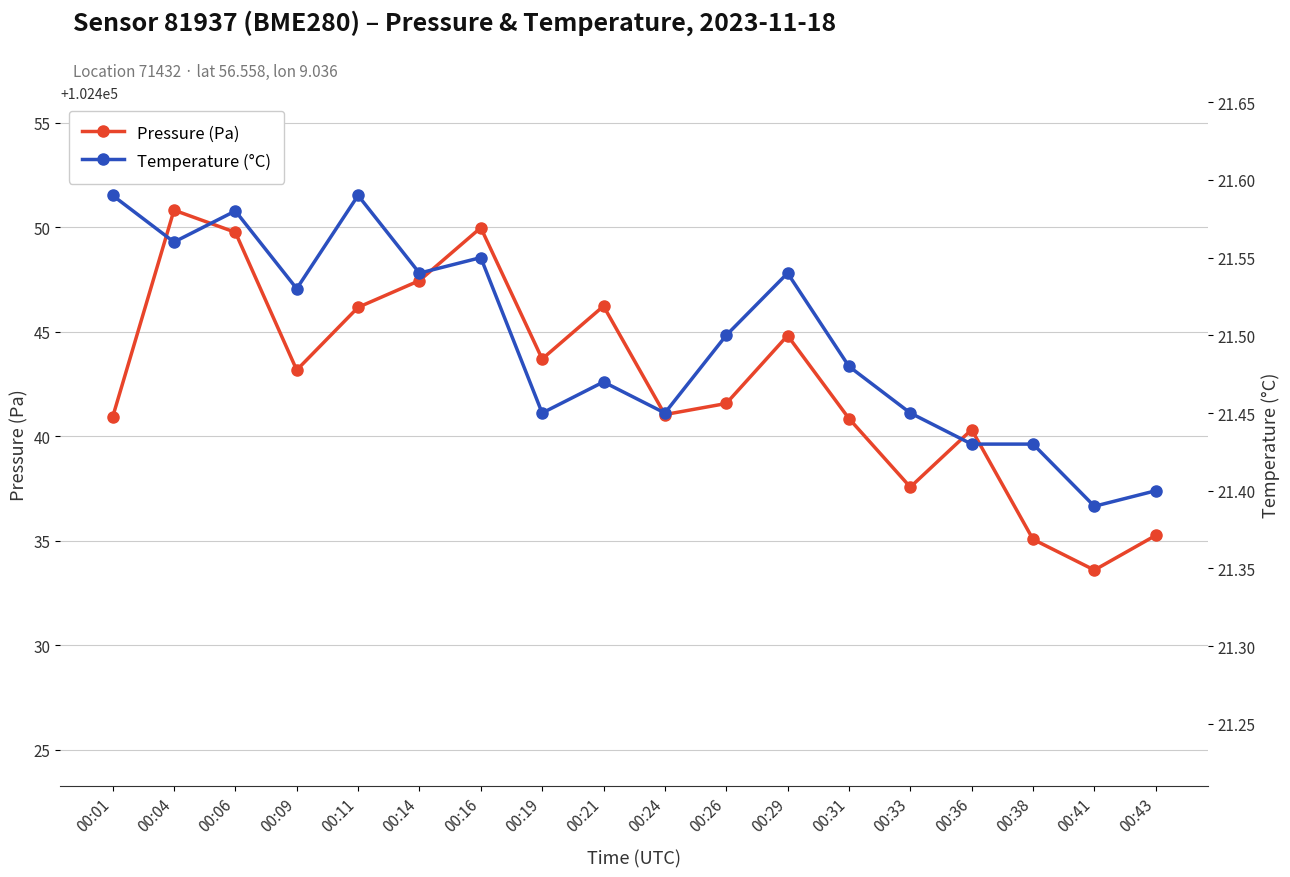

At how many categories does at least one series exceed 75889?

18